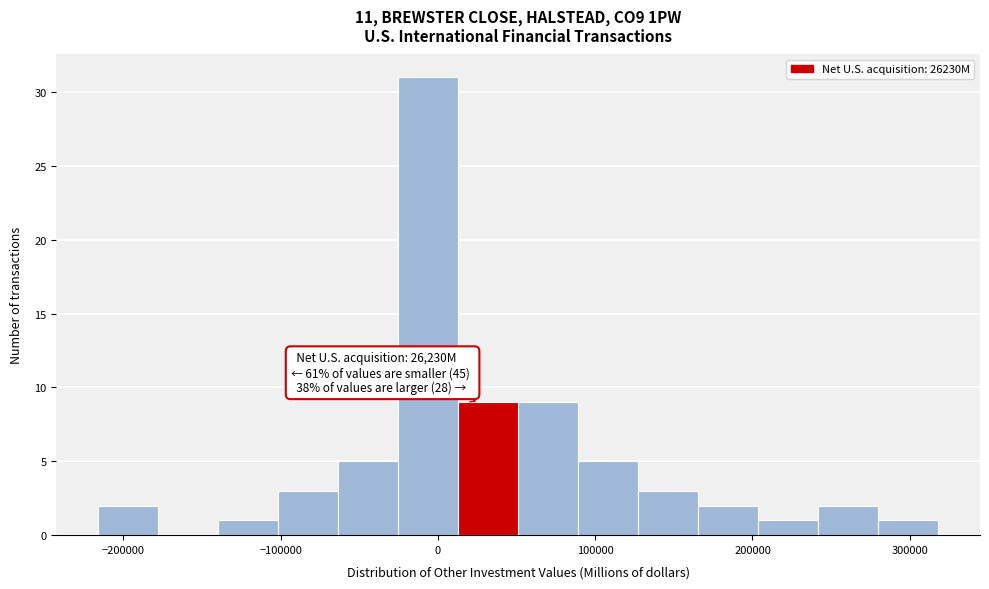

Read against the x-axis, roughly where is the centre of the tallest bar?

-10000